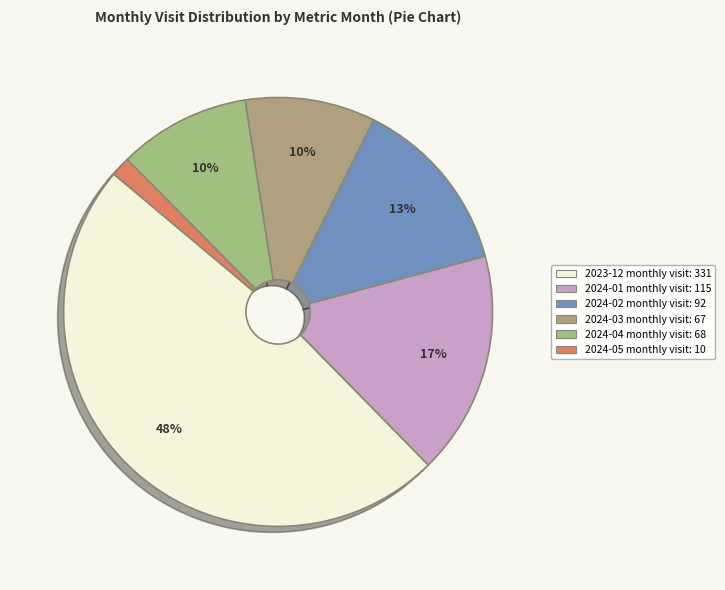

How many slices are in this pie chart?

6